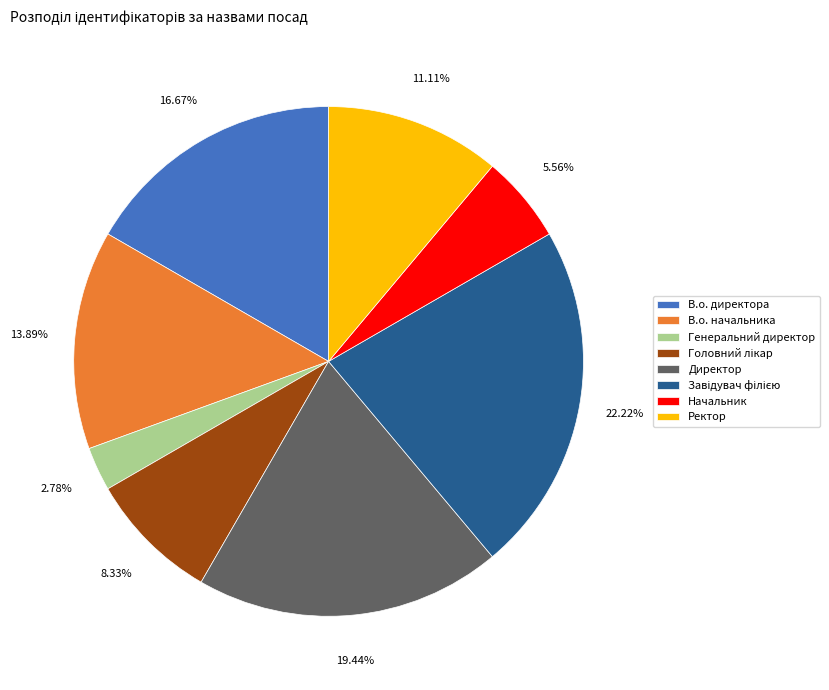

To the nearest percent, what is the average slice percentage?

12%